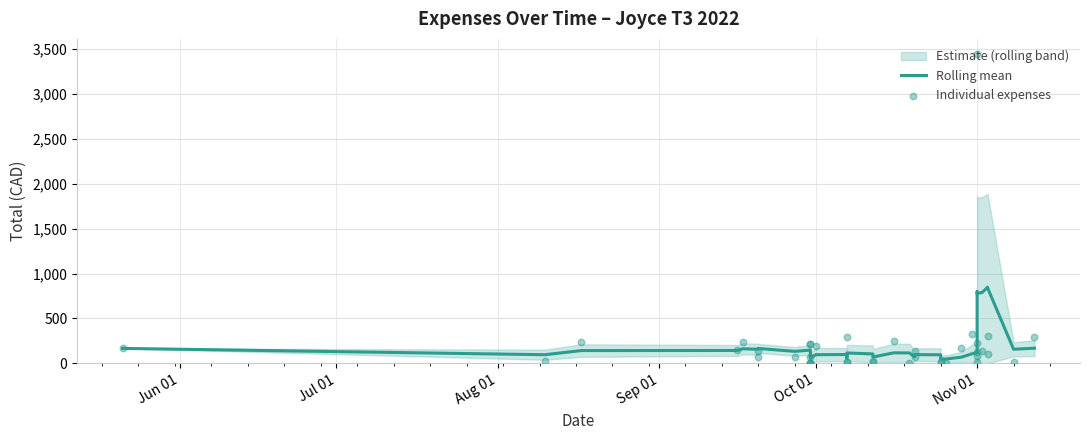

Is the value of Individual expenses at 8 greater than the value of Rolling mean at 37?

Yes